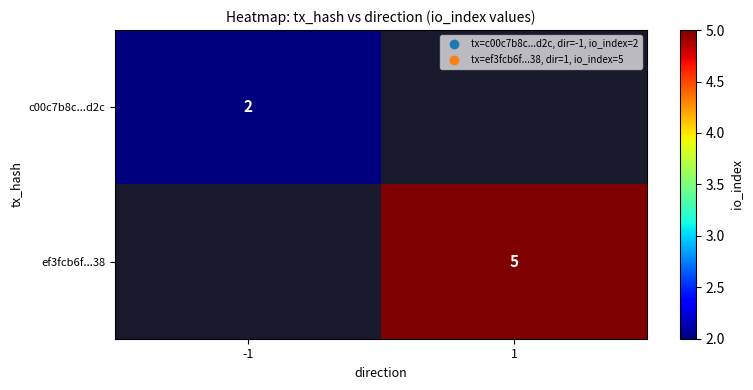

Is the value of c00c7b8c...d2c at -1 greater than the value of ef3fcb6f...38 at 1?

No